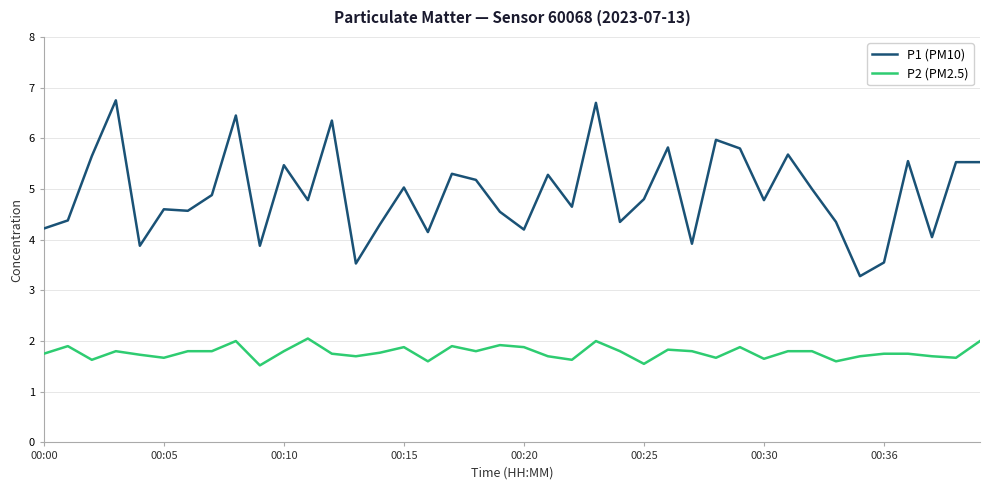

True or false: P1 (PM10) and P2 (PM2.5) intersect in this chart.

False